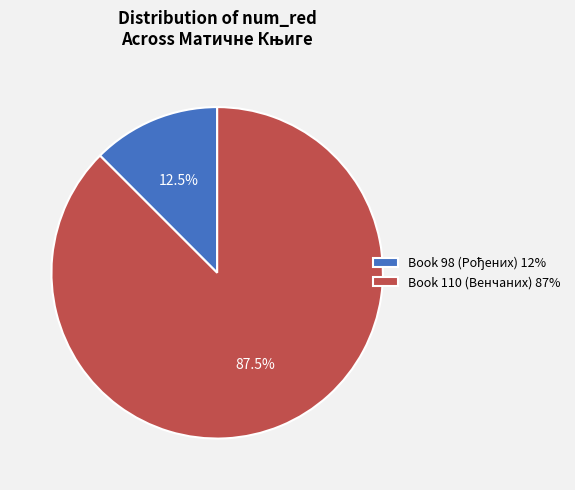

Is there a majority slice in this chart?

Yes